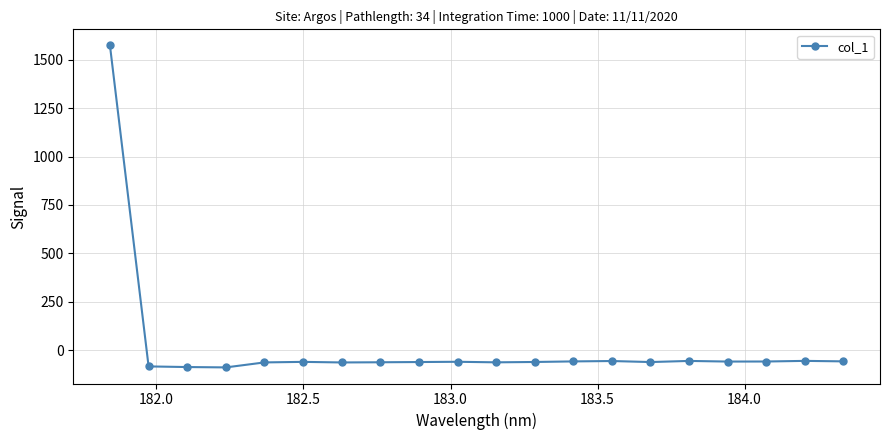

What is the difference between the maximum and second lowest values?

1660.7